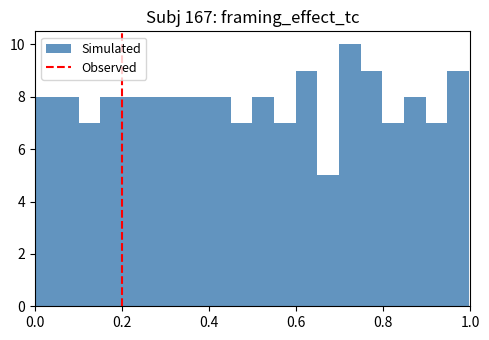

Read against the x-axis, roughly where is the centre of the tallest bar?

0.72